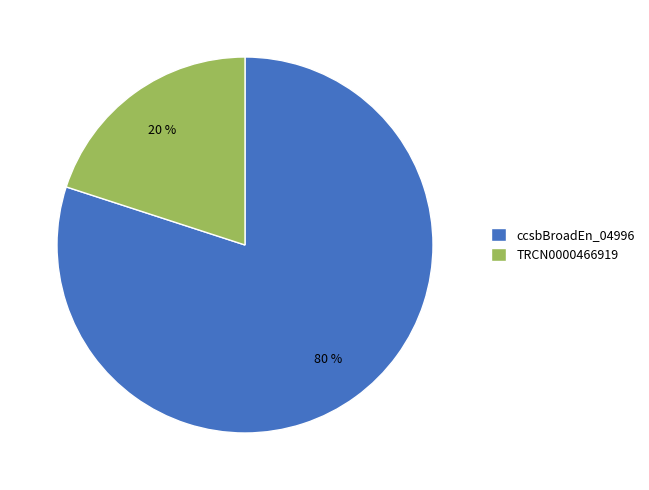

Which slice is the smallest?

TRCN0000466919